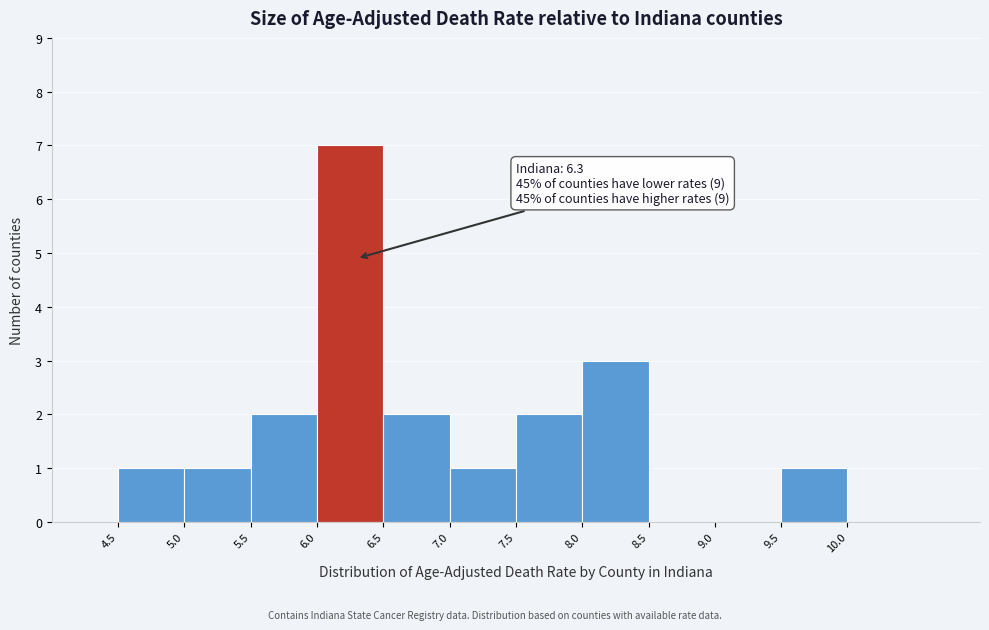

Over which range of the x-axis is the bar tallest?

6.0 to 6.5